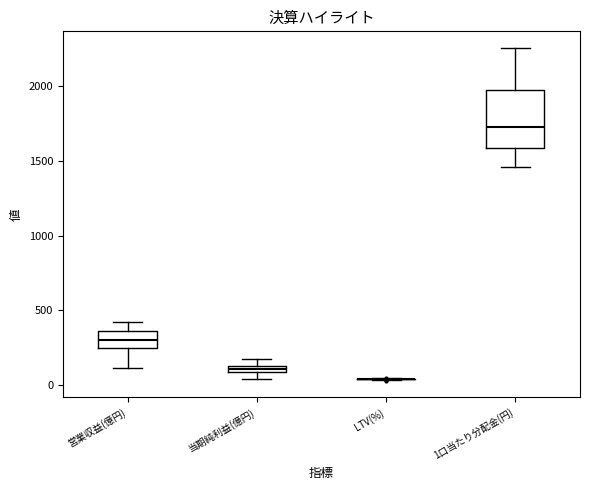

Where does the upper whisker of the box for 営業収益(億円) end on the y-axis? The values are not printed on the chart, so give them approximately, as read against the axis.

400